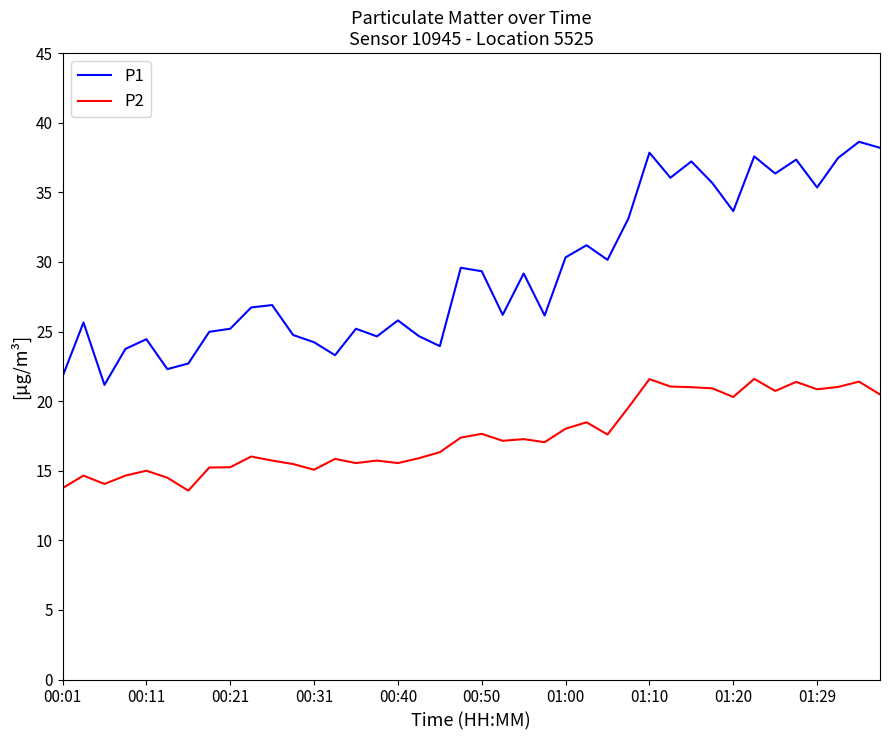

List the series in order of their peak value, highest first.

P1, P2